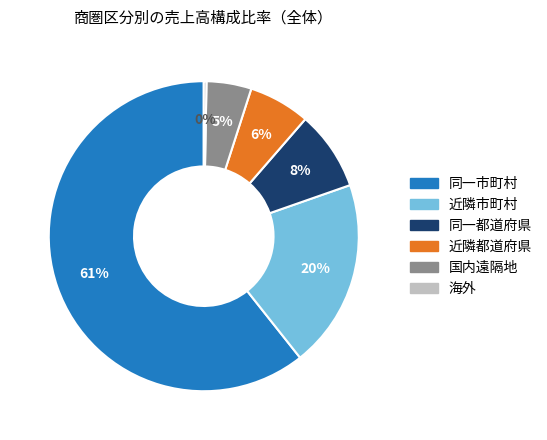

Is there a majority slice in this chart?

Yes